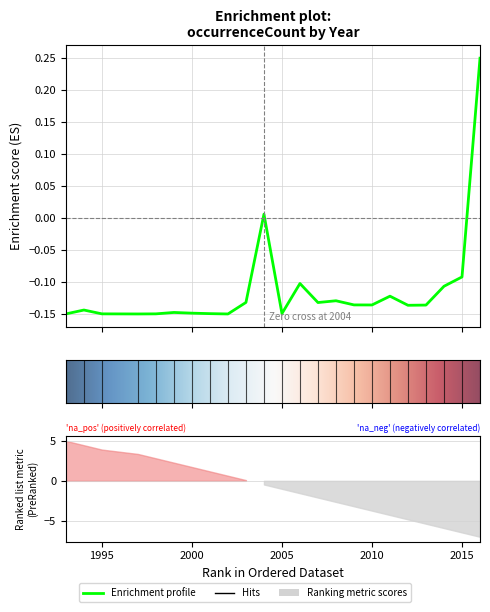

What is the sum of all values?

-2.6